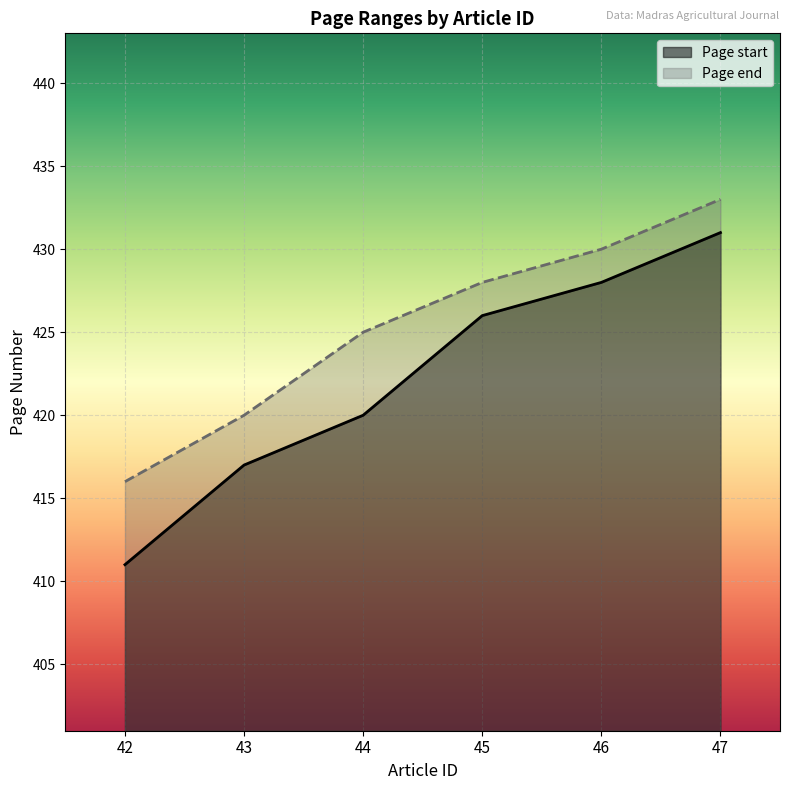

List the series in order of their peak value, highest first.

Page end, Page start